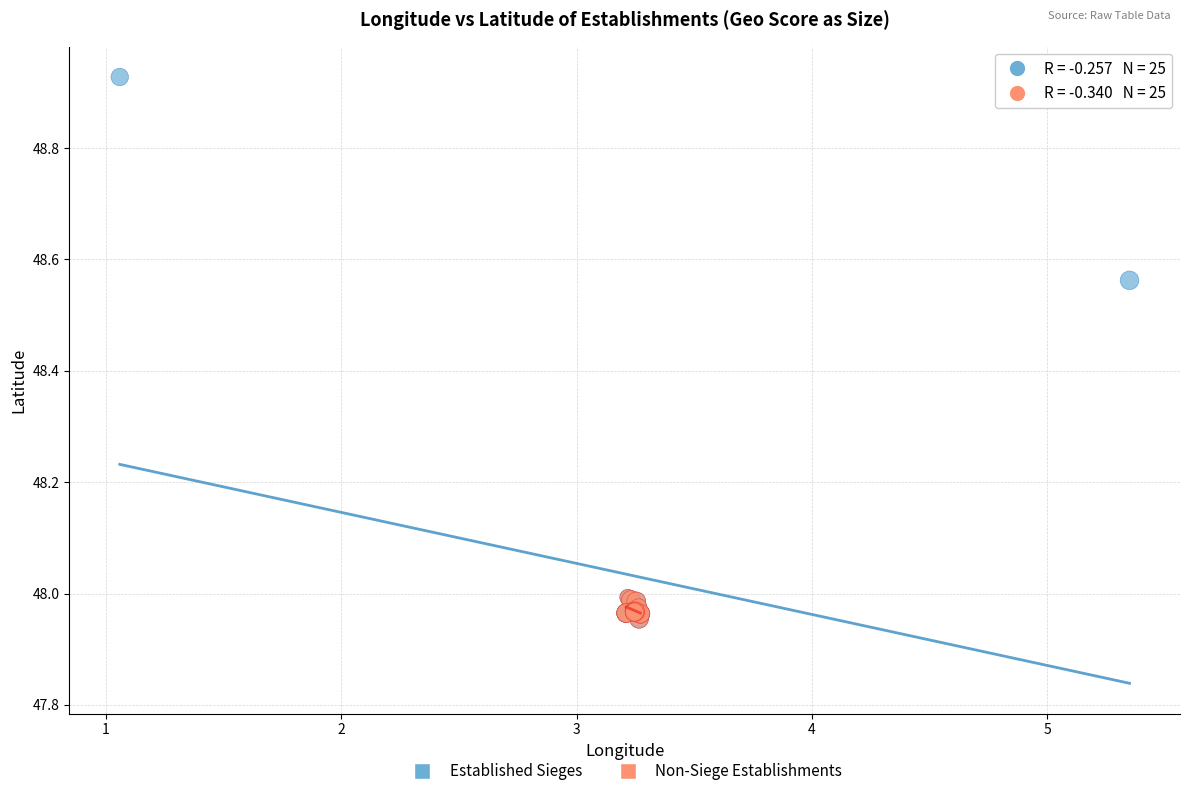

Which series reaches the maximum Y coordinate?

Established Sieges